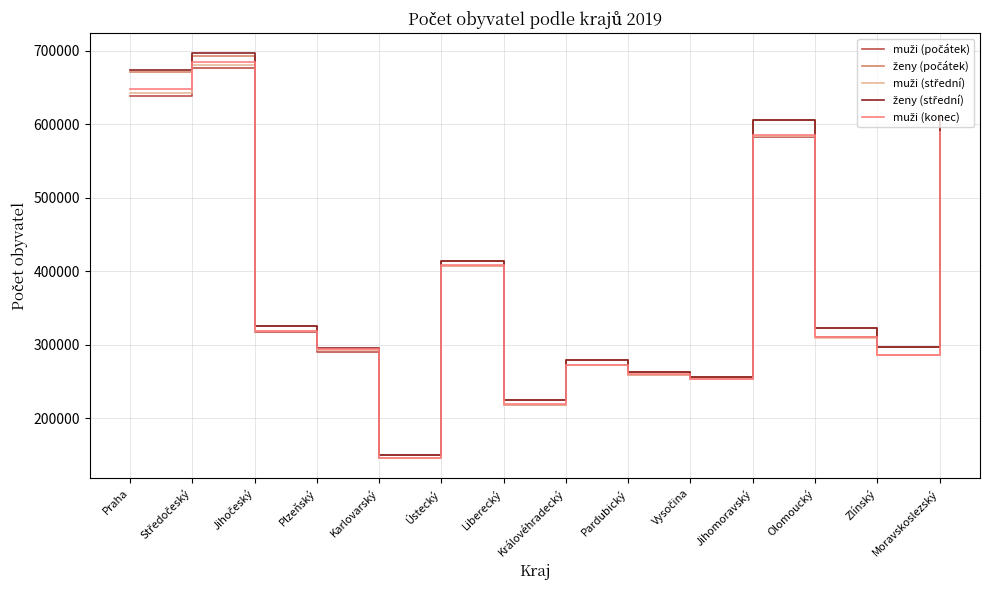

What is the total value across all series at Praha?

3271229